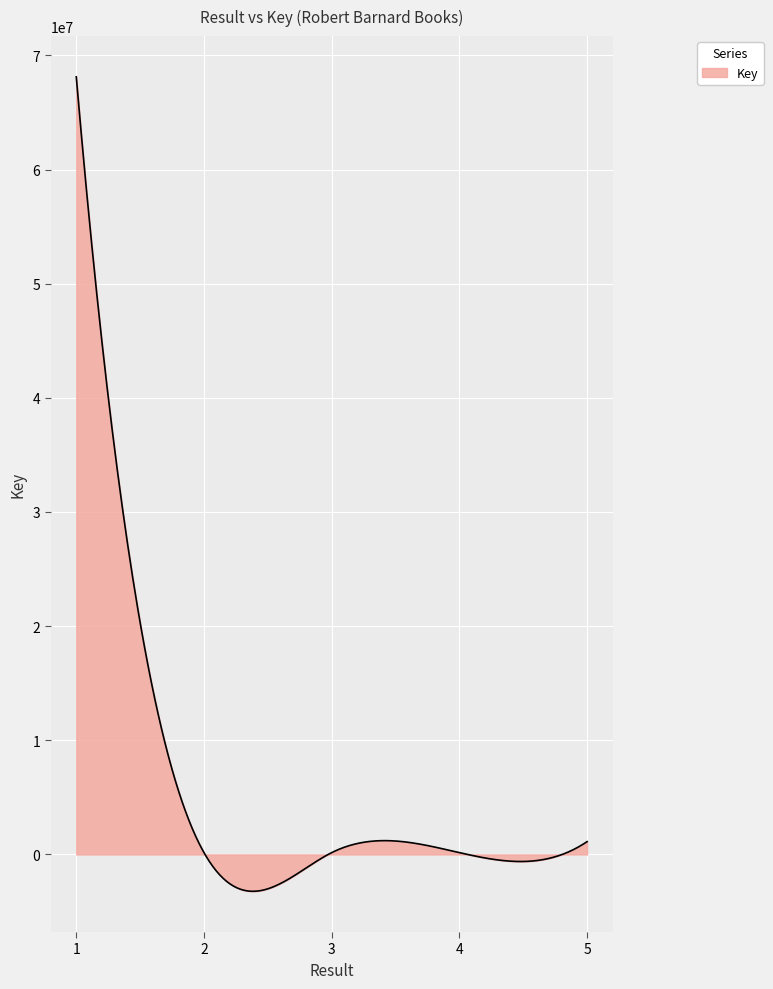

What is the smallest value displayed?

-3228784.2